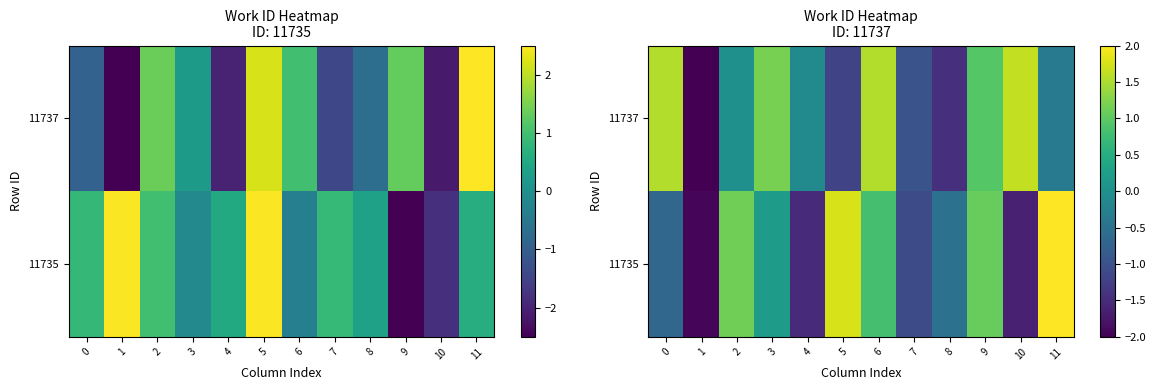

List the series in order of their overall mean, lowest first.

11735, 11737